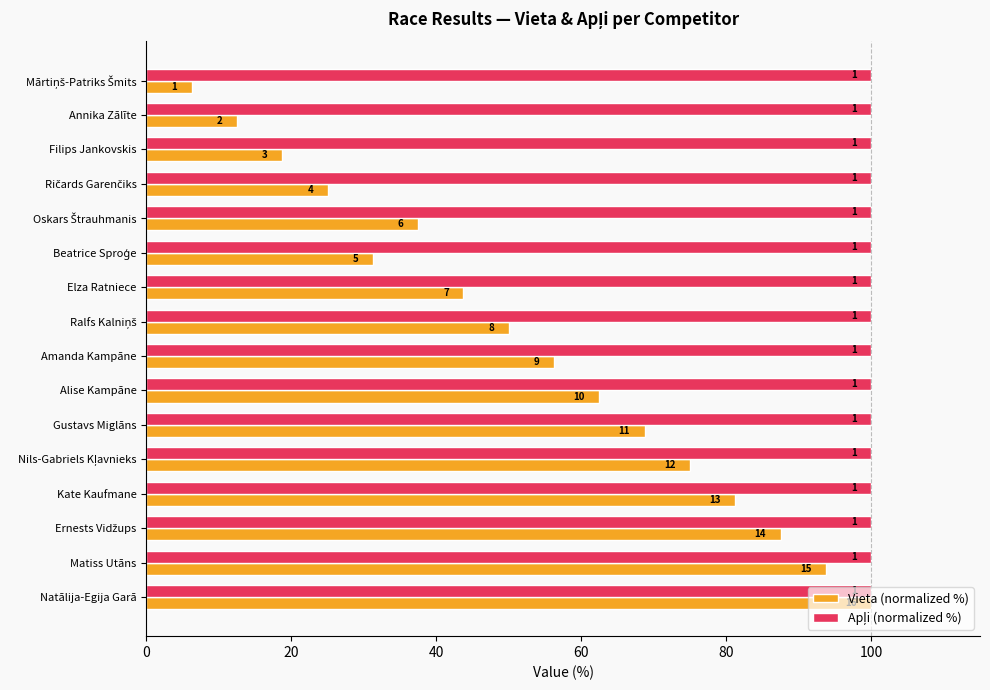

How many data points in Vieta (normalized %) are above 56?

8